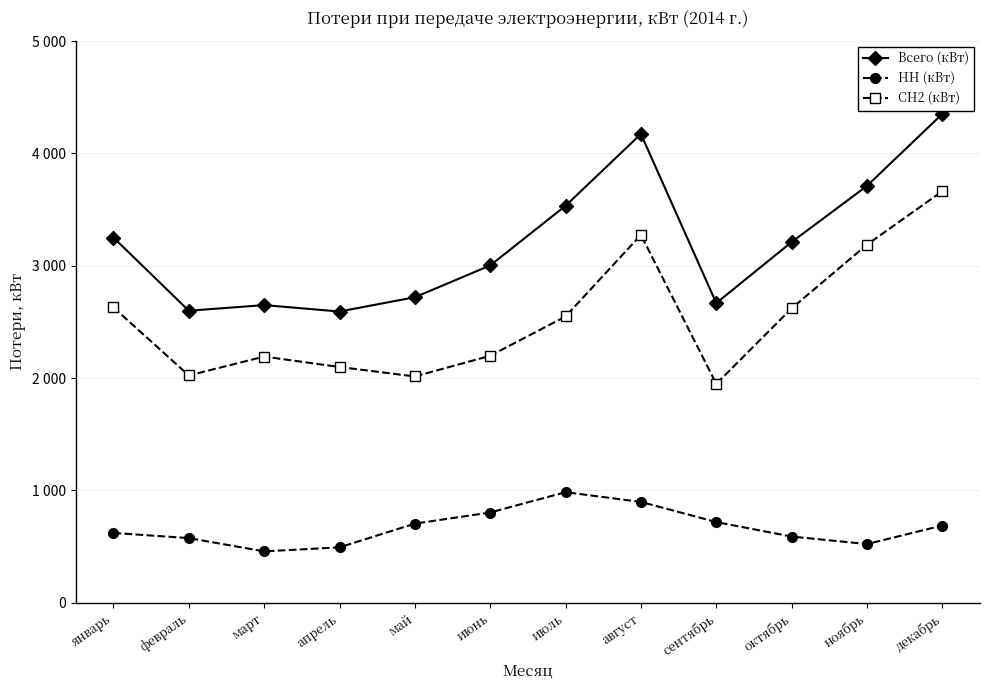

What are all the series names shown in the legend?

Всего (кВт), НН (кВт), СН2 (кВт)